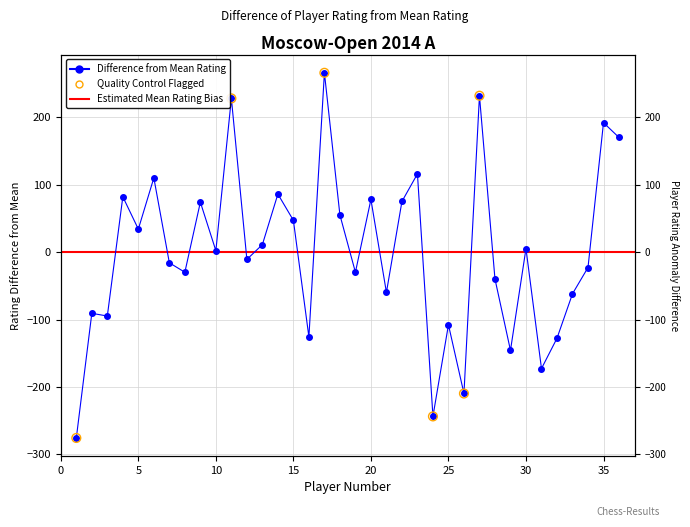

What is the change in value from 4 to 32?

-210.0